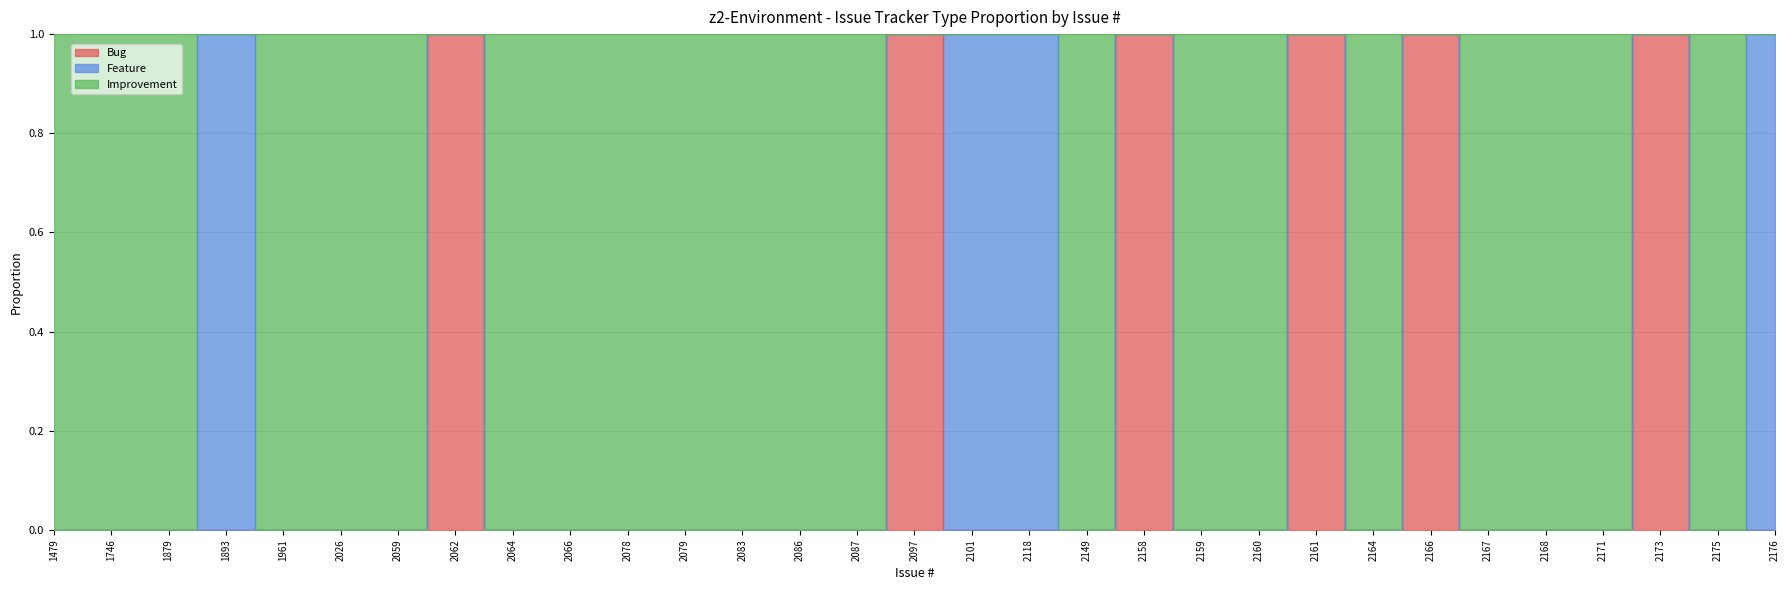

Is it true that Bug equals 0 at 1879?

False